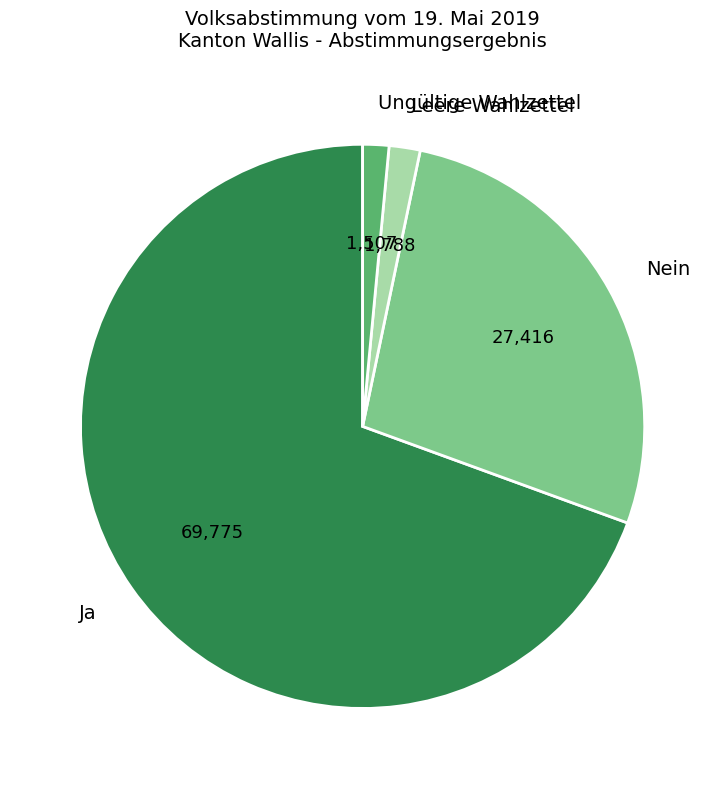

What is the ratio of the value at Nein to the value at Ungültige Wahlzettel?

18.2